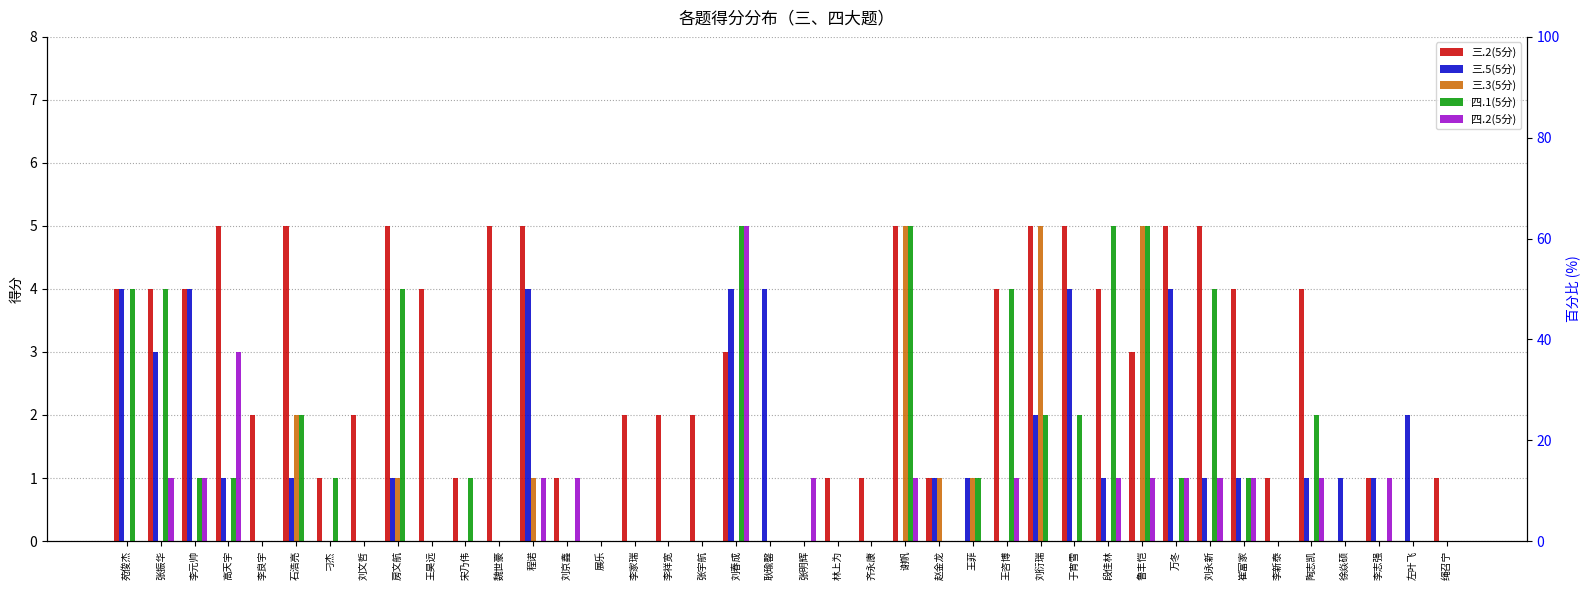

Reading left to right, what are all the values shown in this chart?

三.2(5分): 4	4	4	5	2	5	1	2	5	4	1	5	5	1	0	2	2	2	3	0	0	1	1	5	1	0	4	5	5	4	3	5	5	4	1	4	0	1	0	1
三.5(5分): 4	3	4	1	0	1	0	0	1	0	0	0	4	0	0	0	0	0	4	4	0	0	0	0	1	1	0	2	4	1	0	4	1	1	0	1	1	1	2	0
三.3(5分): 0	0	0	0	0	2	0	0	1	0	0	0	1	0	0	0	0	0	0	0	0	0	0	5	1	1	0	5	0	0	5	0	0	0	0	0	0	0	0	0
四.1(5分): 4	4	1	1	0	2	1	0	4	0	1	0	0	0	0	0	0	0	5	0	0	0	0	5	0	1	4	2	2	5	5	1	4	1	0	2	0	0	0	0
四.2(5分): 0	1	1	3	0	0	0	0	0	0	0	0	1	1	0	0	0	0	5	0	1	0	0	1	0	0	1	0	0	1	1	1	1	1	0	1	0	1	0	0